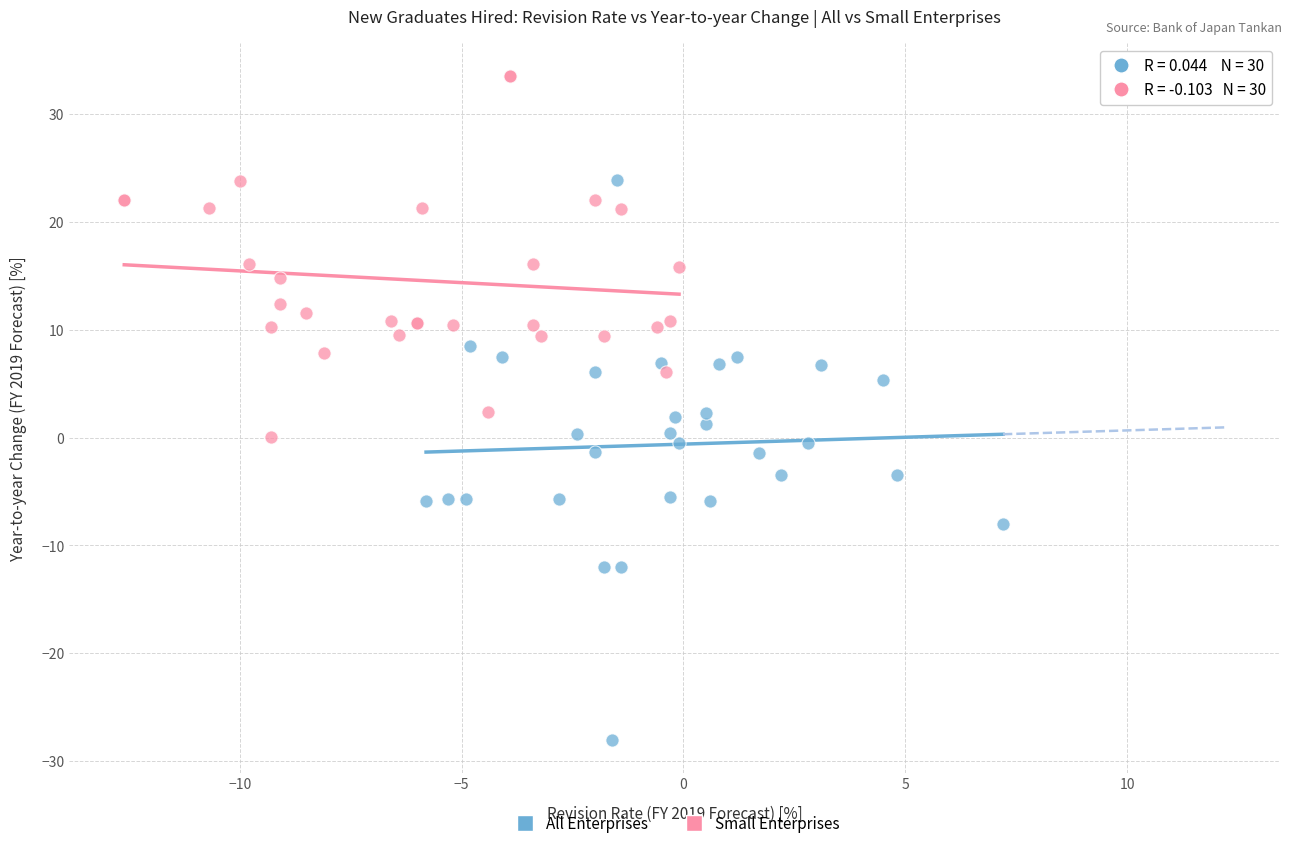

Which series has the widest spread of Y values?

All Enterprises